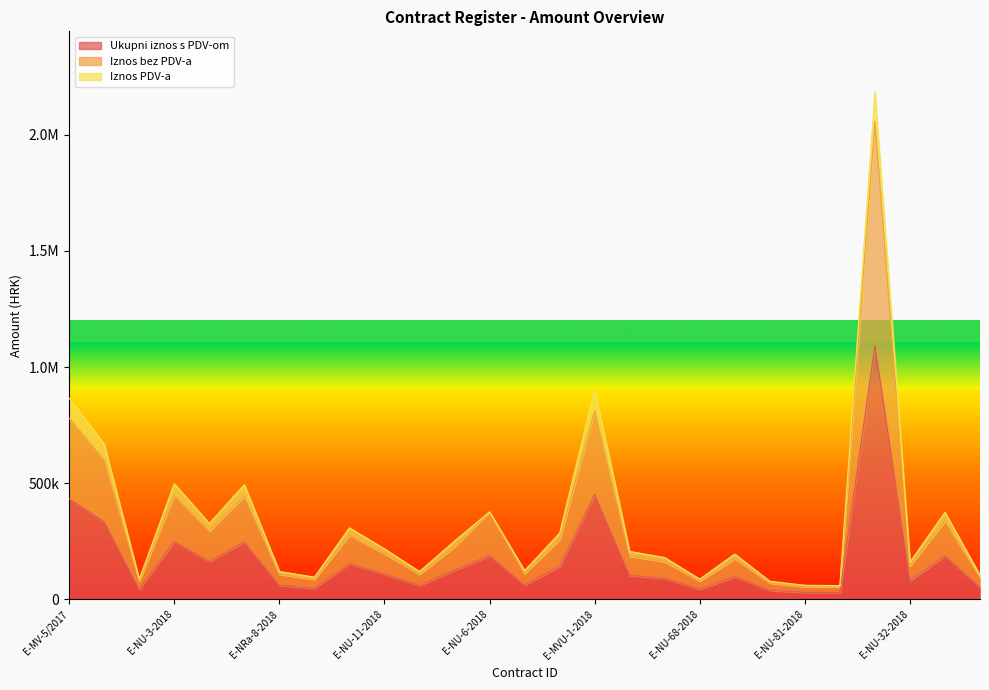

What position from the right is E-N-1-2018?

26